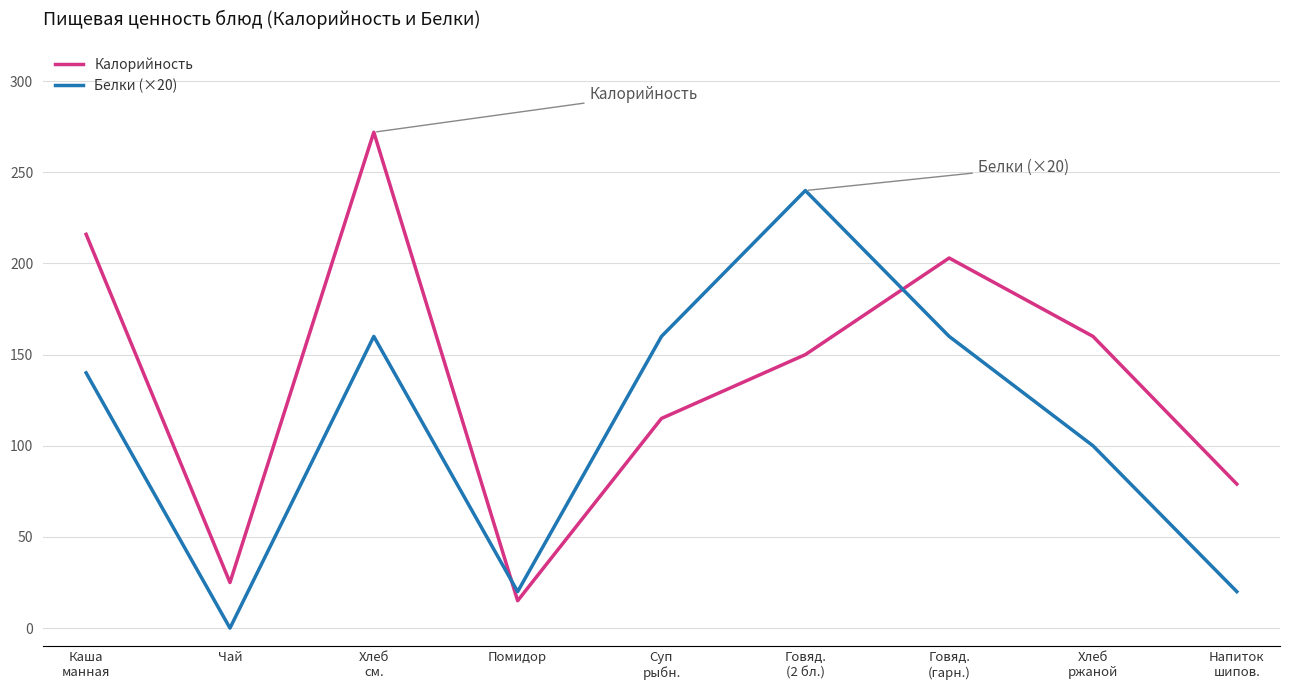

After their last crossing, which series has the higher values: Калорийность or Белки (×20)?

Калорийность